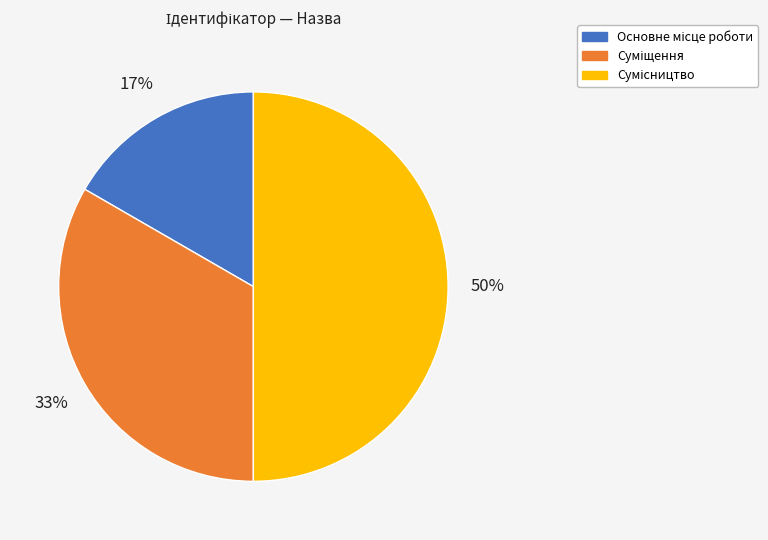

How many segments does this pie chart have?

3